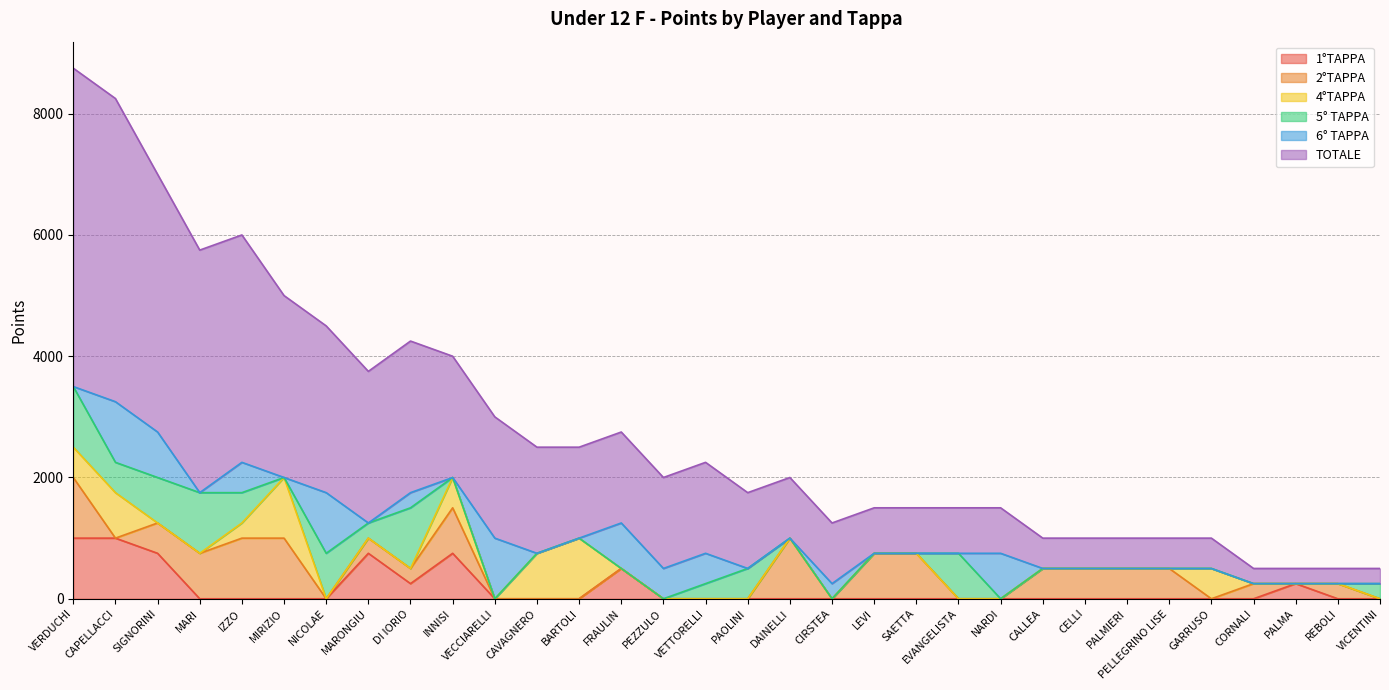

What are all the series names shown in the legend?

1°TAPPA, 2°TAPPA, 4°TAPPA, 5° TAPPA, 6° TAPPA, TOTALE